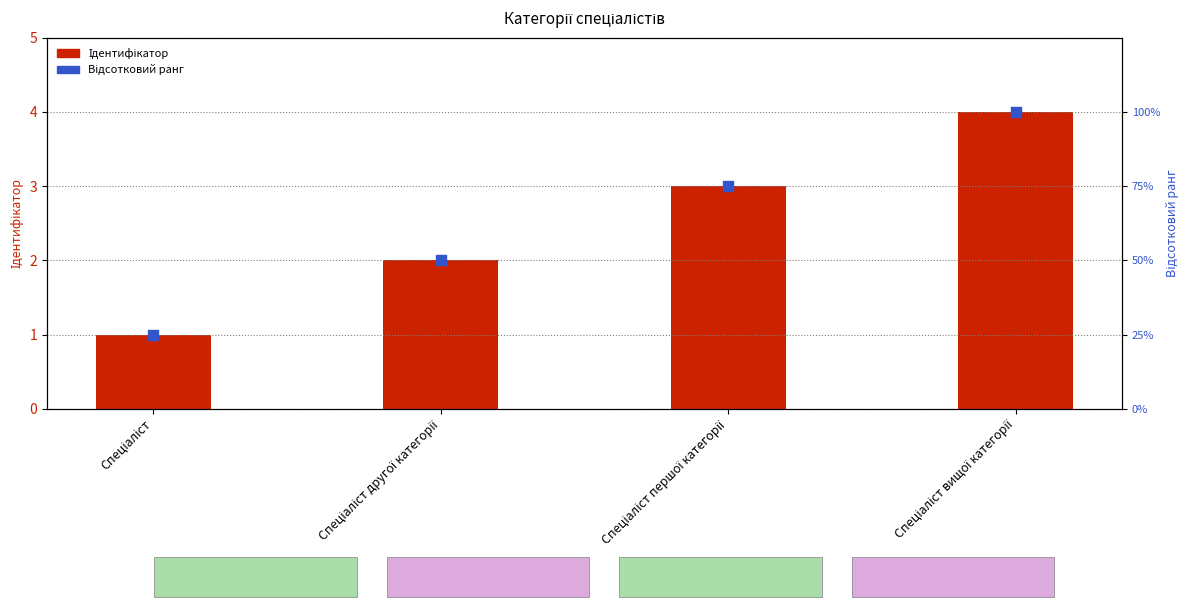

At how many categories does at least one series exceed 82?

1